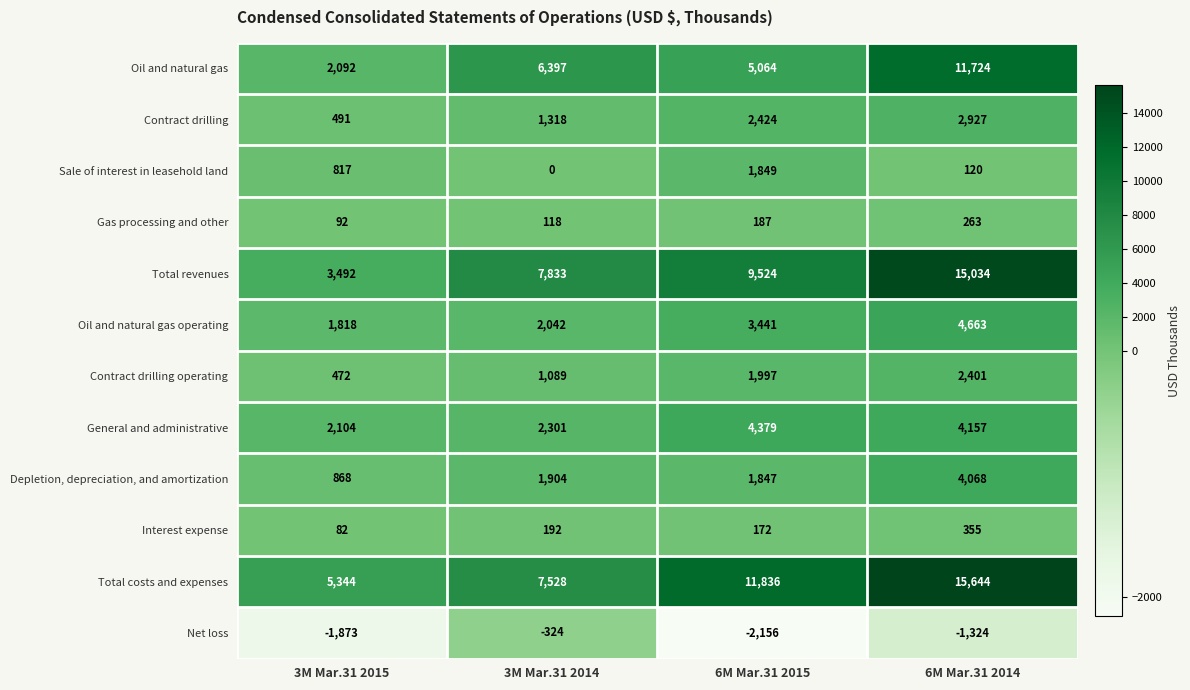

Which series has the widest spread of values?

Total revenues